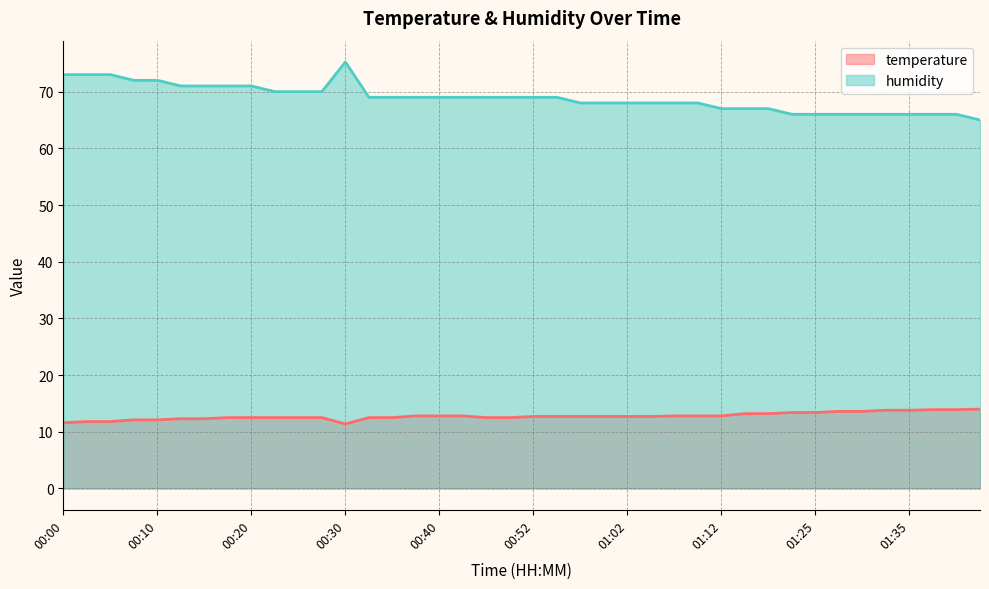

What is the sum of all humidity values?

2755.2